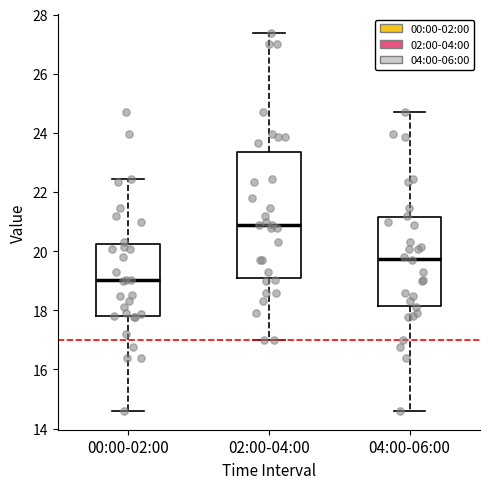

Reading left to right, transcribe this box plot: for each box, give where its median line is, the range the box spans, and where its two whiskers end, as read against the y-axis. The values are not printed on the chart, so give them approximately, as read against the axis.

00:00-02:00: median 19.0, box 17.8 to 20.2, whiskers 14.6 to 22.4
02:00-04:00: median 20.8, box 19.0 to 23.4, whiskers 17.0 to 27.4
04:00-06:00: median 19.8, box 18.2 to 21.2, whiskers 14.6 to 24.8